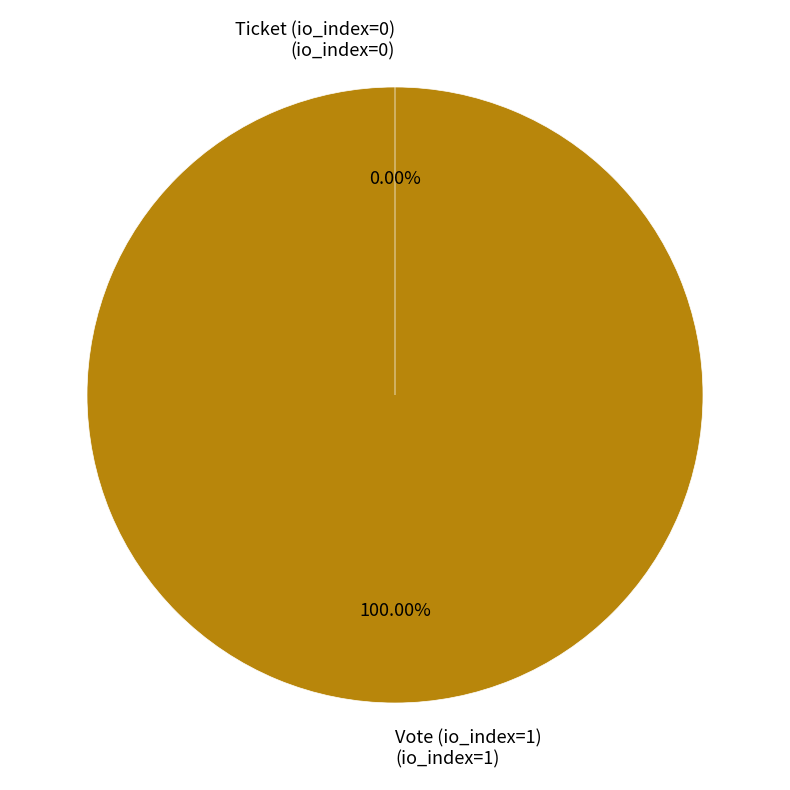

How much of the chart is everything except Ticket (io_index=0)?

100.0%